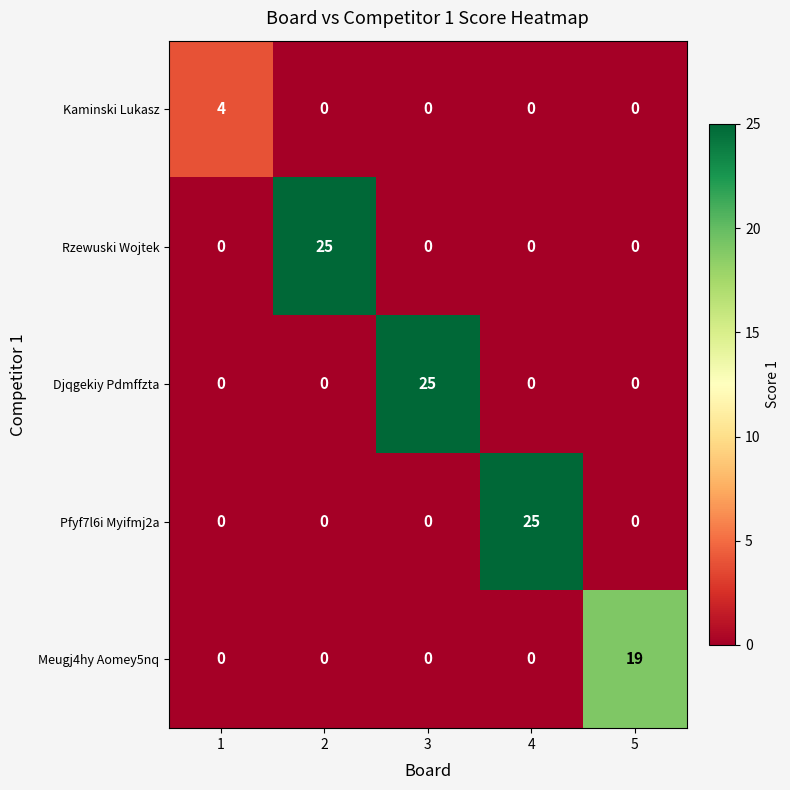

True or false: Kaminski Lukasz has a value of 0 at 2.

True